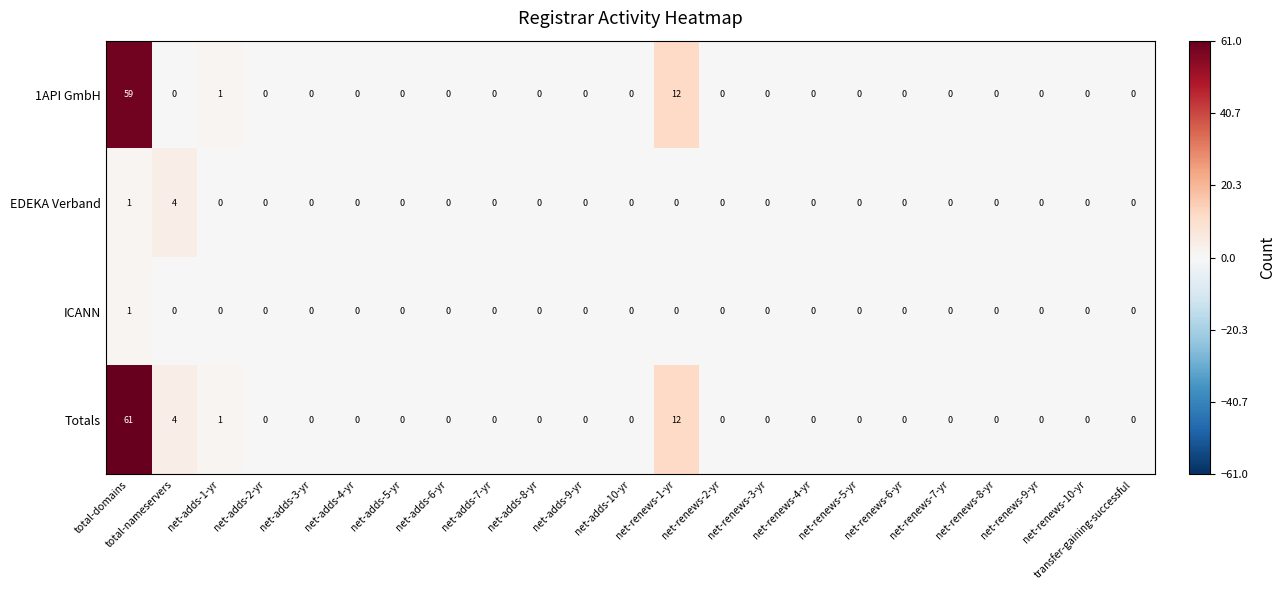

Is it true that Totals equals -41 at net-renews-3-yr?

False